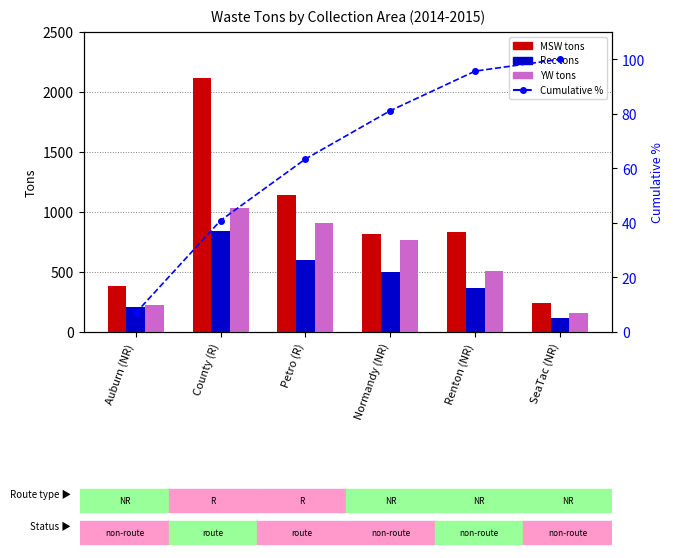

At how many categories does at least one series exceed 1002?

2